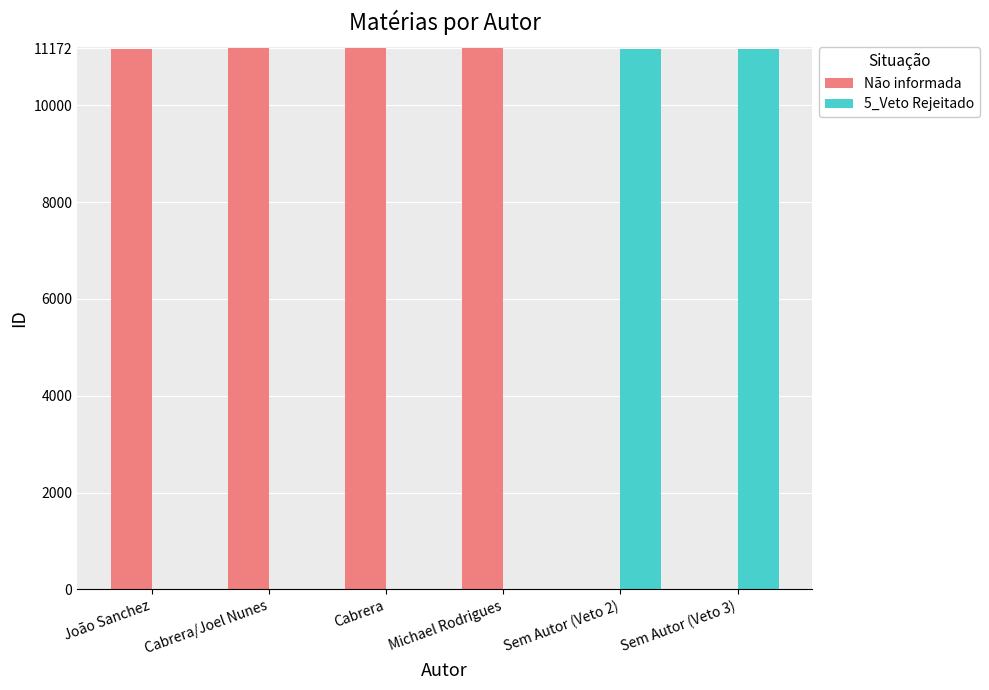

What is the sum of all Não informada values?

44682